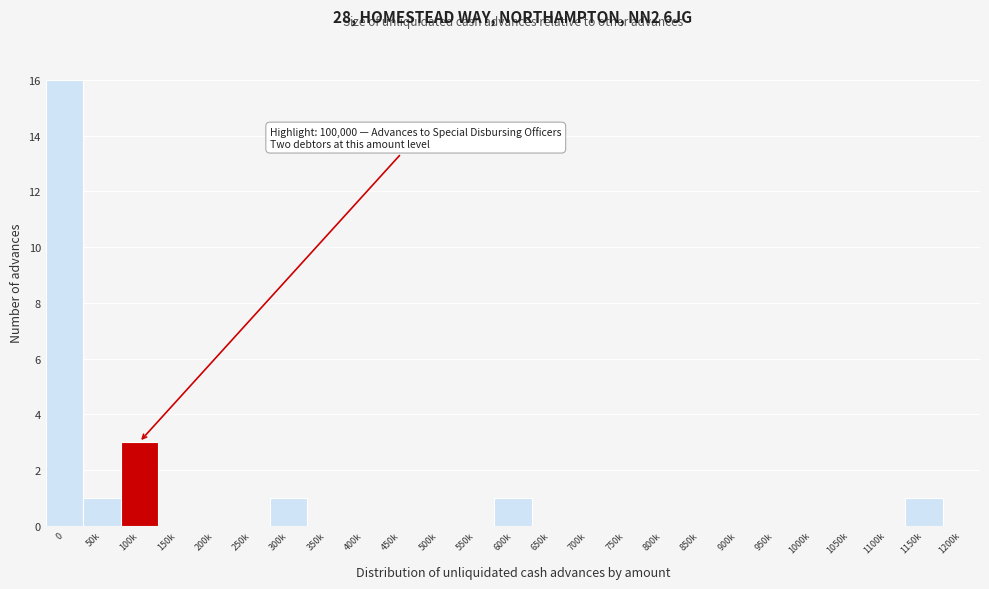

Reading left to right, extract all data points from this chart.

0=16	50k=1	100k=3	150k=0	200k=0	250k=0	300k=1	350k=0	400k=0	450k=0	500k=0	550k=0	600k=1	650k=0	700k=0	750k=0	800k=0	850k=0	900k=0	950k=0	1000k=0	1050k=0	1100k=0	1150k=1	1200k=0